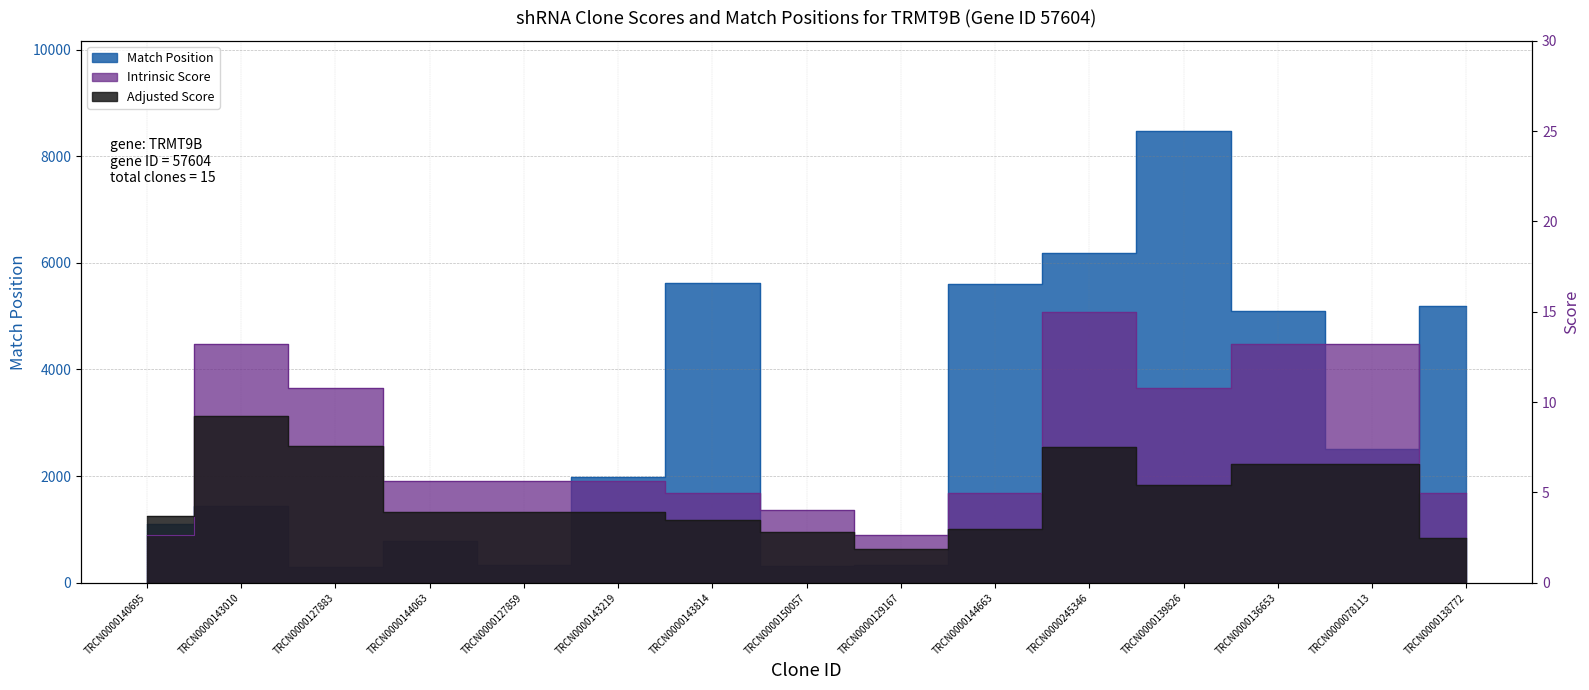

What is the difference between the second highest and second lowest values in the Intrinsic Score series?

10.6